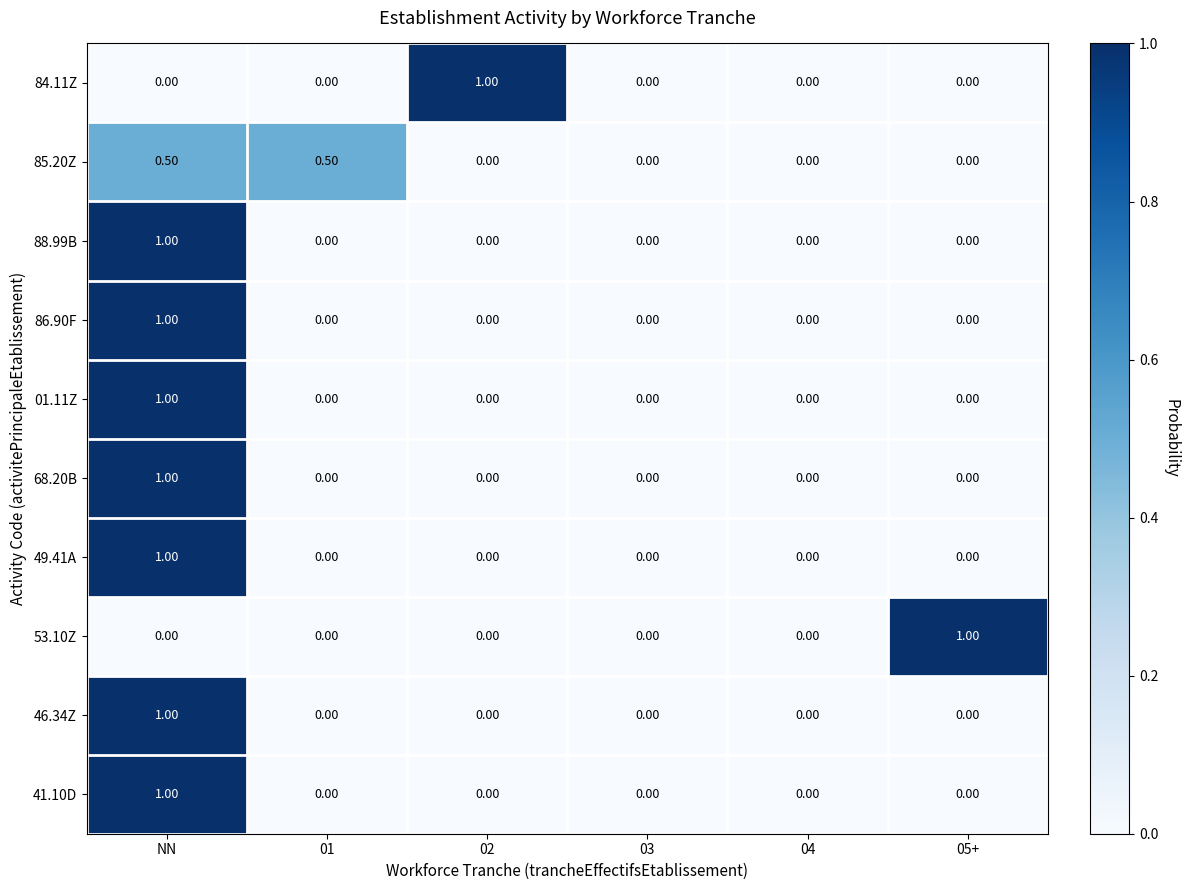

Which series changed the most between 04 and 05+?

53.10Z